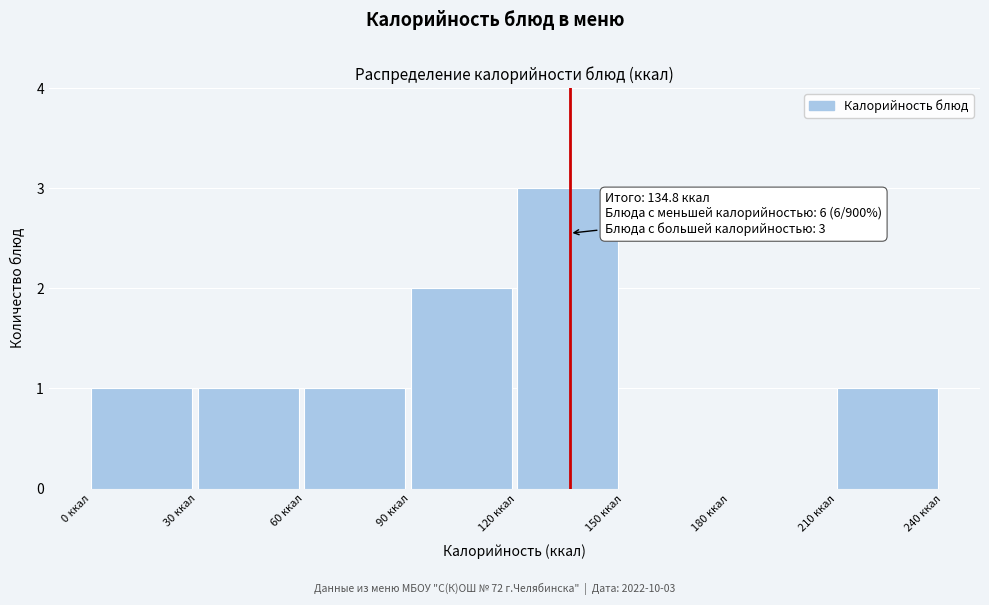

Which range on the x-axis has the tallest bar?

120 to 150